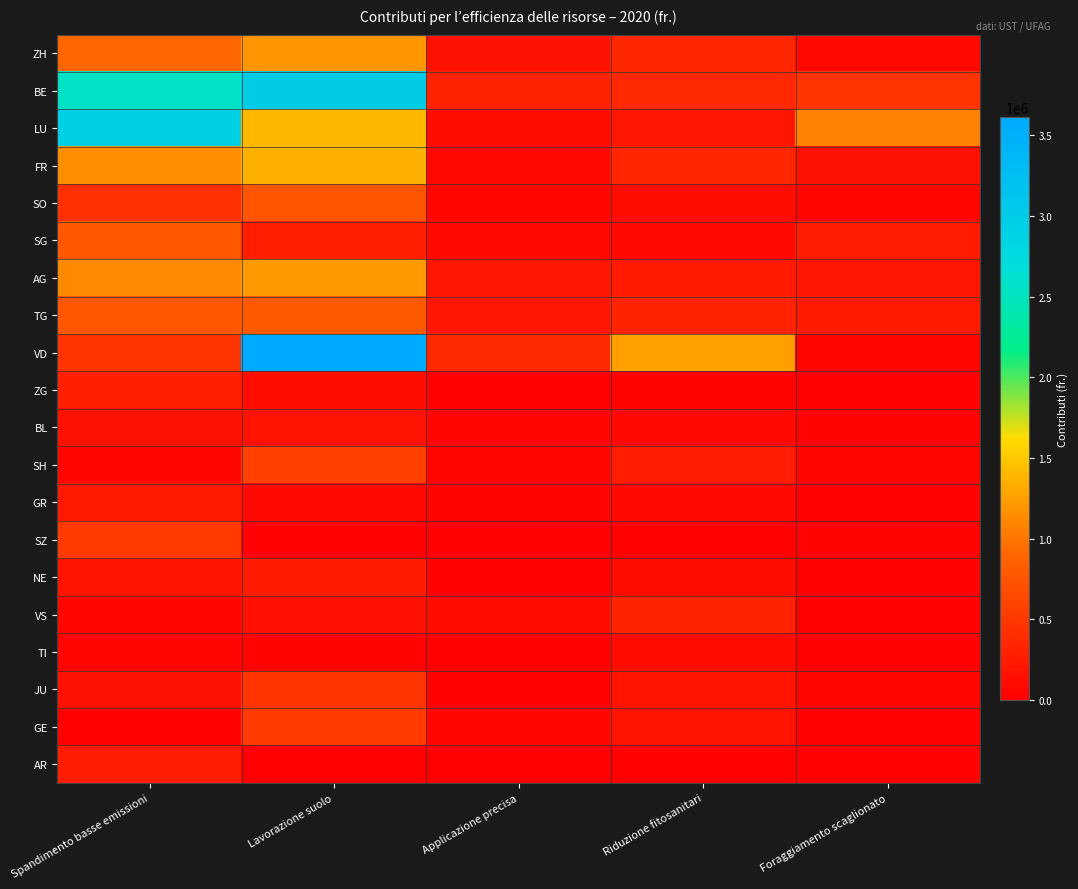

Reading left to right, extract all data points from this chart.

ZH: Spandimento basse emissioni=915546.6	Lavorazione suolo=1195415.0	Applicazione precisa=155908.6	Riduzione fitosanitari=344324.5	Foraggiamento scaglionato=73698.1
BE: Spandimento basse emissioni=2563944.2	Lavorazione suolo=2998312.1	Applicazione precisa=322659.0	Riduzione fitosanitari=355866.4	Foraggiamento scaglionato=478414.7
LU: Spandimento basse emissioni=2930771.8	Lavorazione suolo=1397140.3	Applicazione precisa=118393.6	Riduzione fitosanitari=198469.1	Foraggiamento scaglionato=1077792.4
FR: Spandimento basse emissioni=1148459.2	Lavorazione suolo=1360757.9	Applicazione precisa=92300.0	Riduzione fitosanitari=352041.0	Foraggiamento scaglionato=163194.5
SO: Spandimento basse emissioni=443012.5	Lavorazione suolo=753461.0	Applicazione precisa=70001.4	Riduzione fitosanitari=133720.1	Foraggiamento scaglionato=62160.7
SG: Spandimento basse emissioni=781757.4	Lavorazione suolo=278179.0	Applicazione precisa=70635.1	Riduzione fitosanitari=93913.0	Foraggiamento scaglionato=266430.5
AG: Spandimento basse emissioni=1118727.3	Lavorazione suolo=1221267.5	Applicazione precisa=210443.7	Riduzione fitosanitari=246320.5	Foraggiamento scaglionato=198304.0
TG: Spandimento basse emissioni=770983.0	Lavorazione suolo=798159.3	Applicazione precisa=200781.4	Riduzione fitosanitari=314634.8	Foraggiamento scaglionato=227505.6
VD: Spandimento basse emissioni=469057.8	Lavorazione suolo=3609552.0	Applicazione precisa=377101.6	Riduzione fitosanitari=1268110.0	Foraggiamento scaglionato=60432.4
ZG: Spandimento basse emissioni=290179.8	Lavorazione suolo=128458.4	Applicazione precisa=22311.7	Riduzione fitosanitari=37369.8	Foraggiamento scaglionato=27289.5
BL: Spandimento basse emissioni=165491.5	Lavorazione suolo=182285.8	Applicazione precisa=66679.7	Riduzione fitosanitari=85123.8	Foraggiamento scaglionato=29622.2
SH: Spandimento basse emissioni=58123.5	Lavorazione suolo=577032.9	Applicazione precisa=47952.9	Riduzione fitosanitari=264162.0	Foraggiamento scaglionato=63674.4
GR: Spandimento basse emissioni=226981.5	Lavorazione suolo=96952.0	Applicazione precisa=28528.0	Riduzione fitosanitari=95653.0	Foraggiamento scaglionato=14658.0
SZ: Spandimento basse emissioni=510345.9	Lavorazione suolo=18906.0	Applicazione precisa=12606.3	Riduzione fitosanitari=9092.5	Foraggiamento scaglionato=30103.8
NE: Spandimento basse emissioni=190360.5	Lavorazione suolo=250376.0	Applicazione precisa=19459.0	Riduzione fitosanitari=117884.0	Foraggiamento scaglionato=19715.2
VS: Spandimento basse emissioni=60810.6	Lavorazione suolo=145605.5	Applicazione precisa=107523.0	Riduzione fitosanitari=323949.5	Foraggiamento scaglionato=2690.8
TI: Spandimento basse emissioni=46049.4	Lavorazione suolo=28930.0	Applicazione precisa=8709.4	Riduzione fitosanitari=109314.1	Foraggiamento scaglionato=0.0
JU: Spandimento basse emissioni=157980.9	Lavorazione suolo=477696.0	Applicazione precisa=24941.8	Riduzione fitosanitari=197274.0	Foraggiamento scaglionato=43704.2
GE: Spandimento basse emissioni=8083.5	Lavorazione suolo=516909.0	Applicazione precisa=60057.9	Riduzione fitosanitari=170730.5	Foraggiamento scaglionato=5664.4
AR: Spandimento basse emissioni=260070.6	Lavorazione suolo=3270.5	Applicazione precisa=0.0	Riduzione fitosanitari=535.0	Foraggiamento scaglionato=18558.8